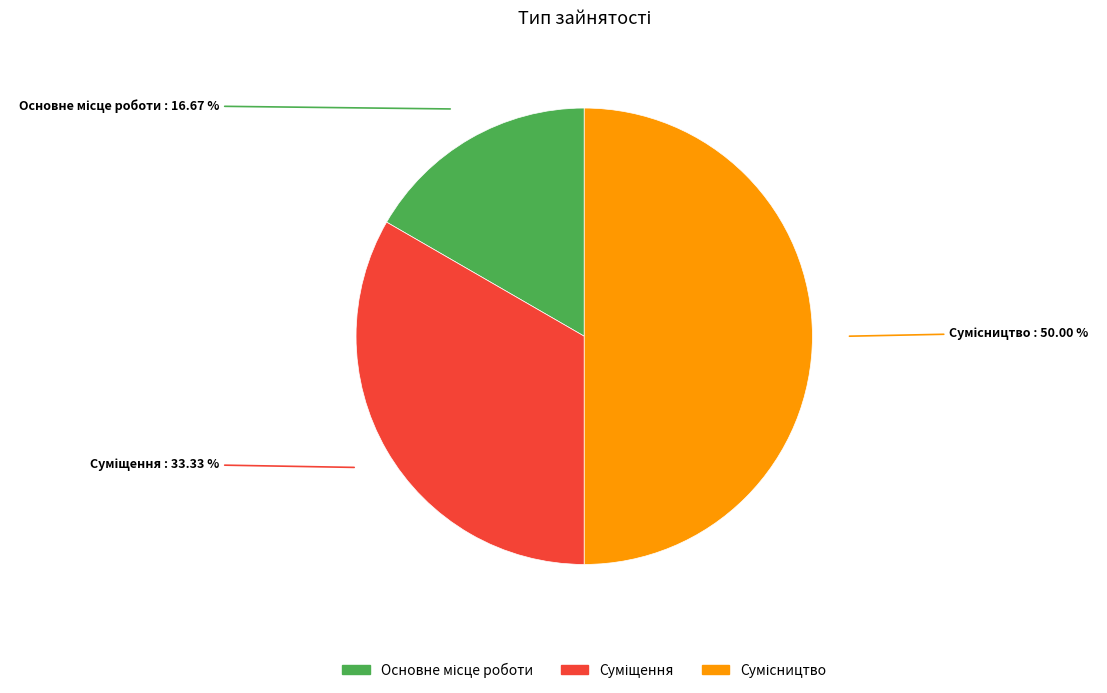

What is the change in value from Основне місце роботи to Сумісництво?

+2